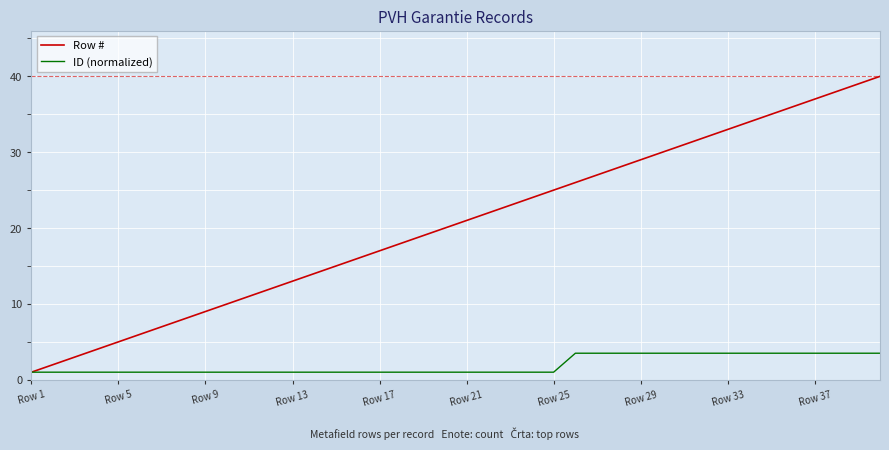

What is the average value of the ID (normalized) series?

1.9